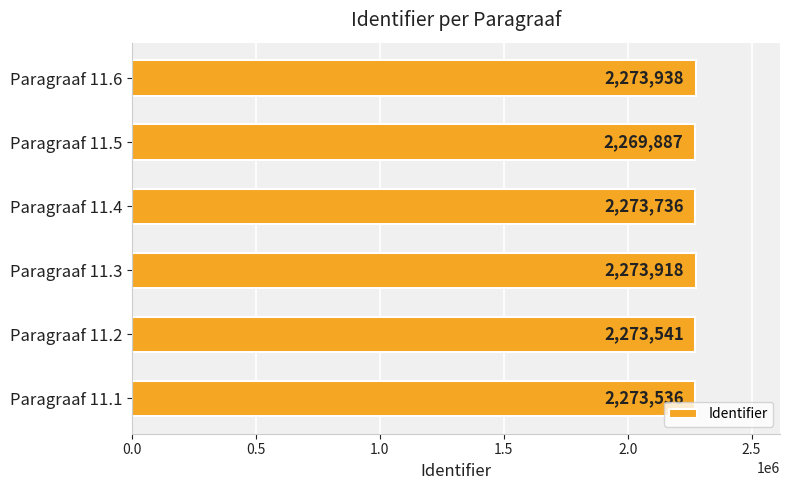

Between Paragraaf 11.1 and Paragraaf 11.4, which is larger?

Paragraaf 11.4